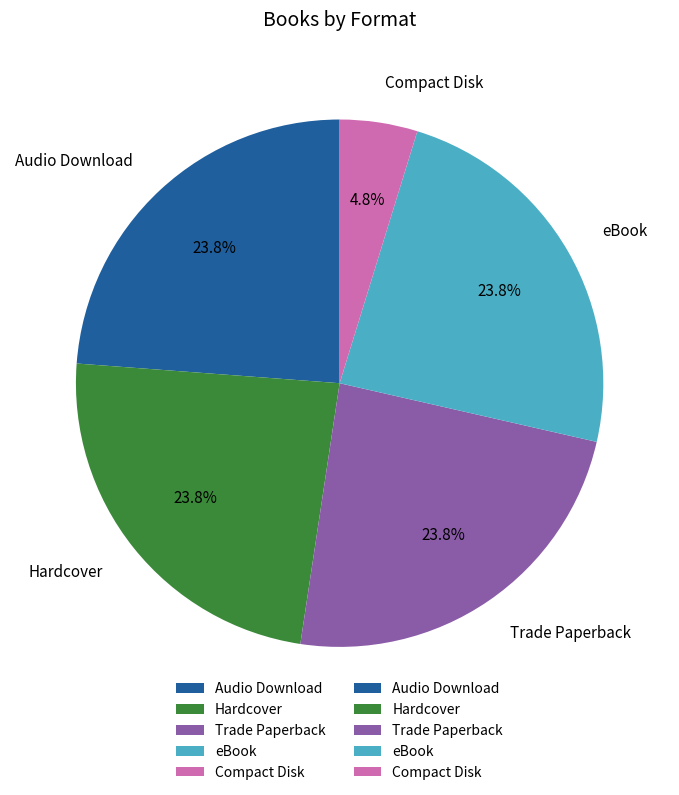

Combined, do Hardcover and eBook account for over 50%?

No